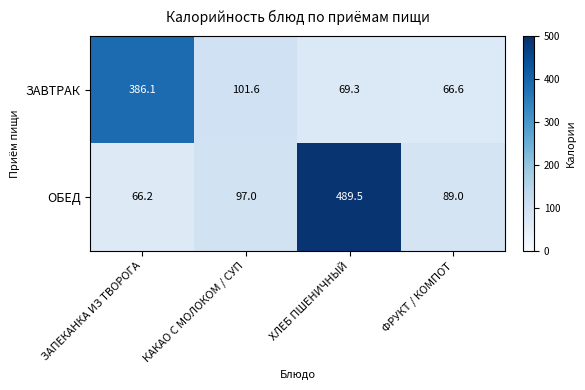

What is the sum of all ЗАВТРАК values?

623.6